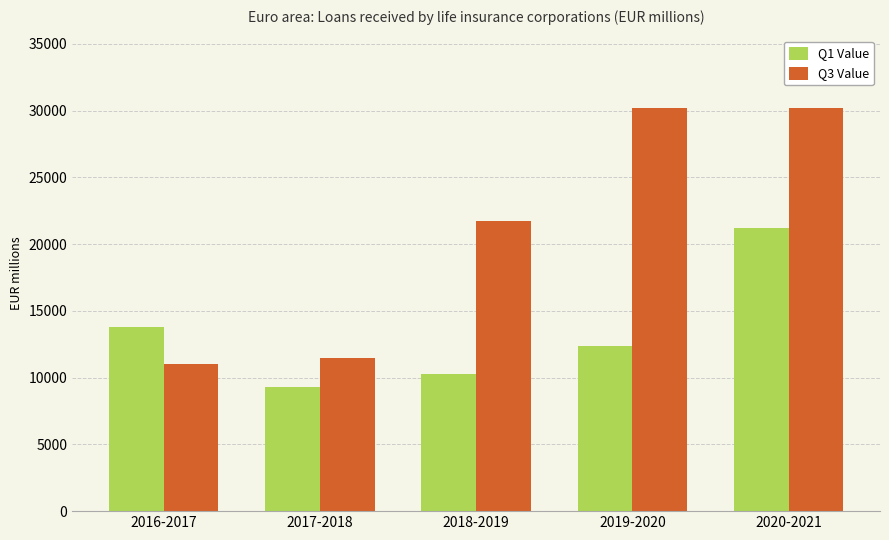

Reading right to left, list all the values displayed in this chart.

Q1 Value: 21217.5	12388.7	10249.2	9328.1	13795.0
Q3 Value: 30179.9	30179.9	21725.0	11488.3	11016.9